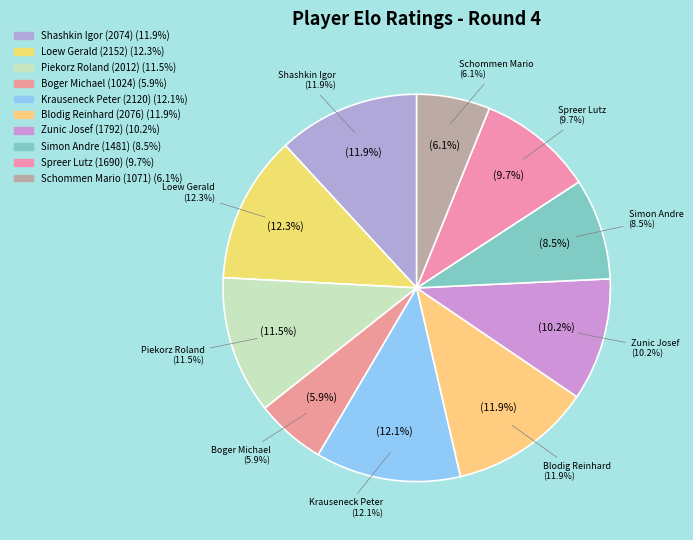

To the nearest percent, what is the average slice percentage?

10%